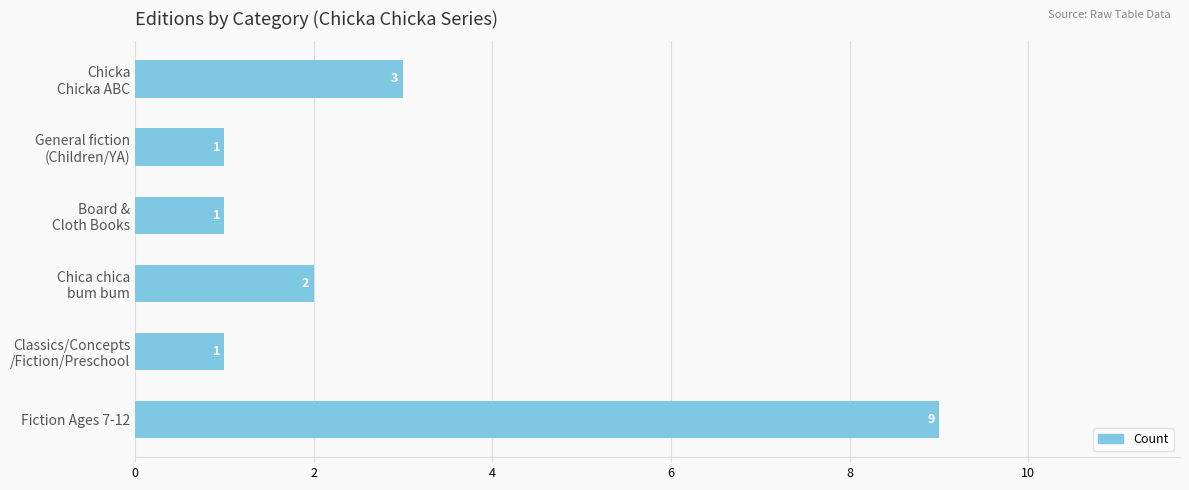

At which category does the chart reach its peak across all series?

Fiction Ages 7-12